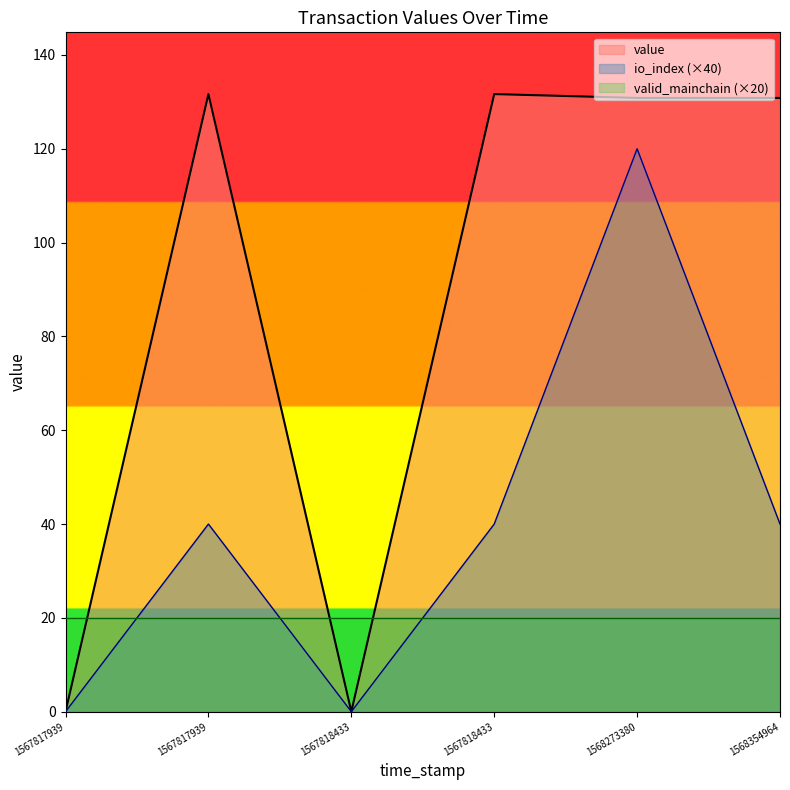

Rank the series by their average value, from lowest to highest.

valid_mainchain_line, io_index_line, value_line